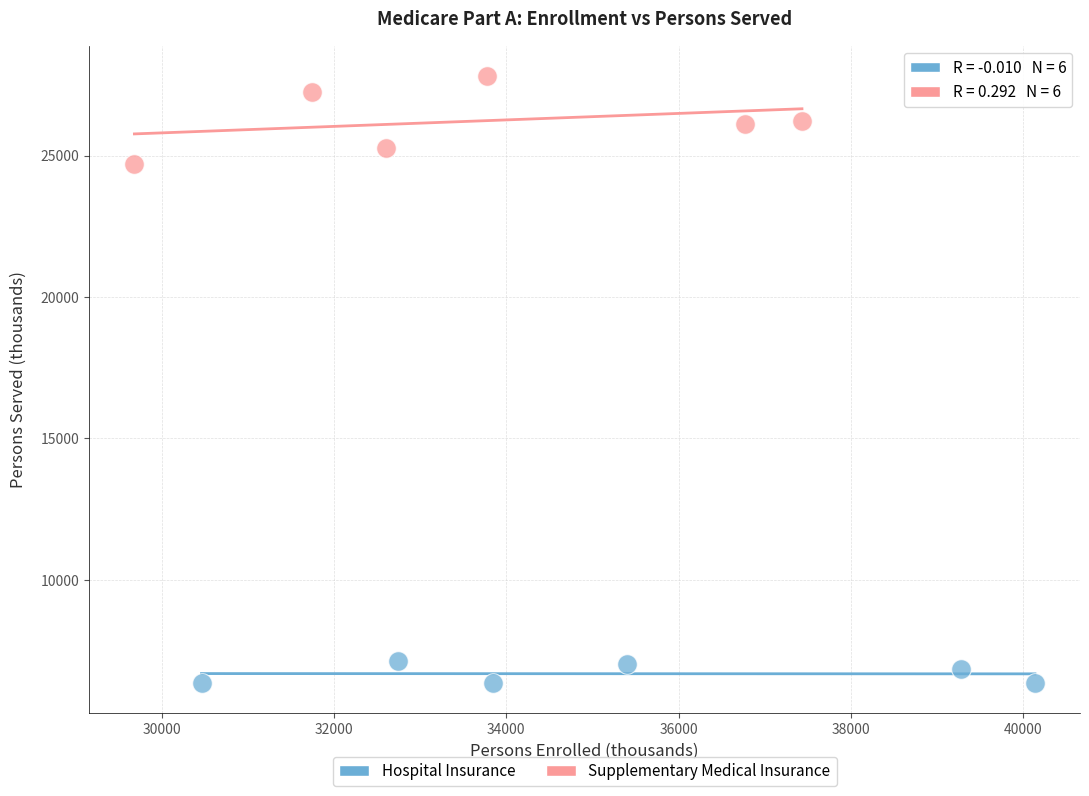

Which series contains the highest Y value?

Supplementary Medical Insurance